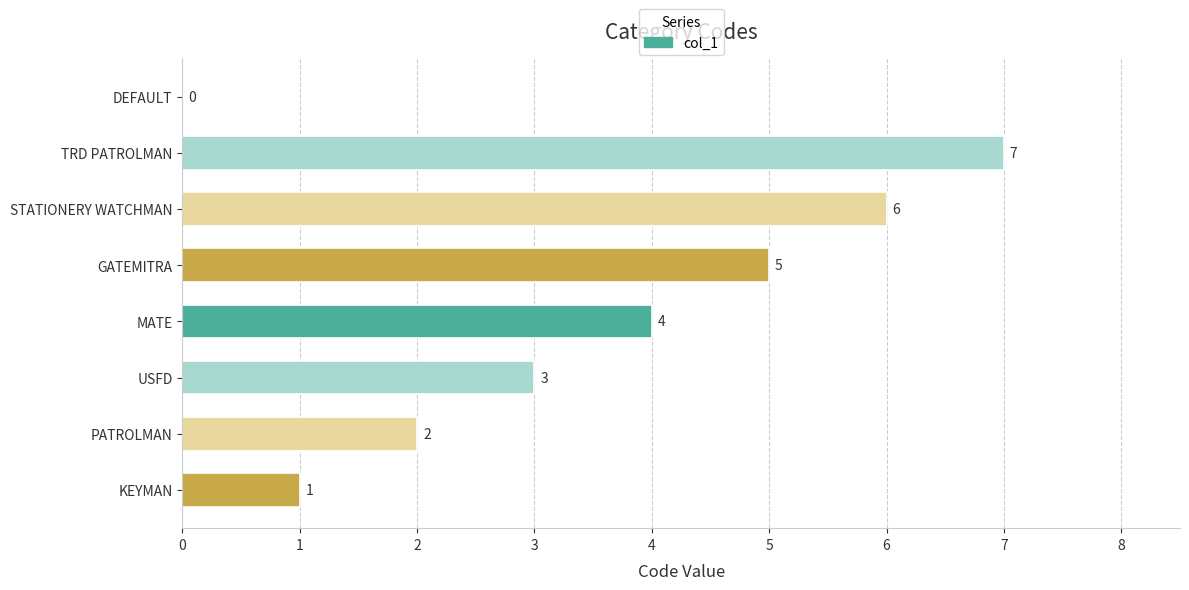

True or false: the data shows 4 at TRD PATROLMAN.

False